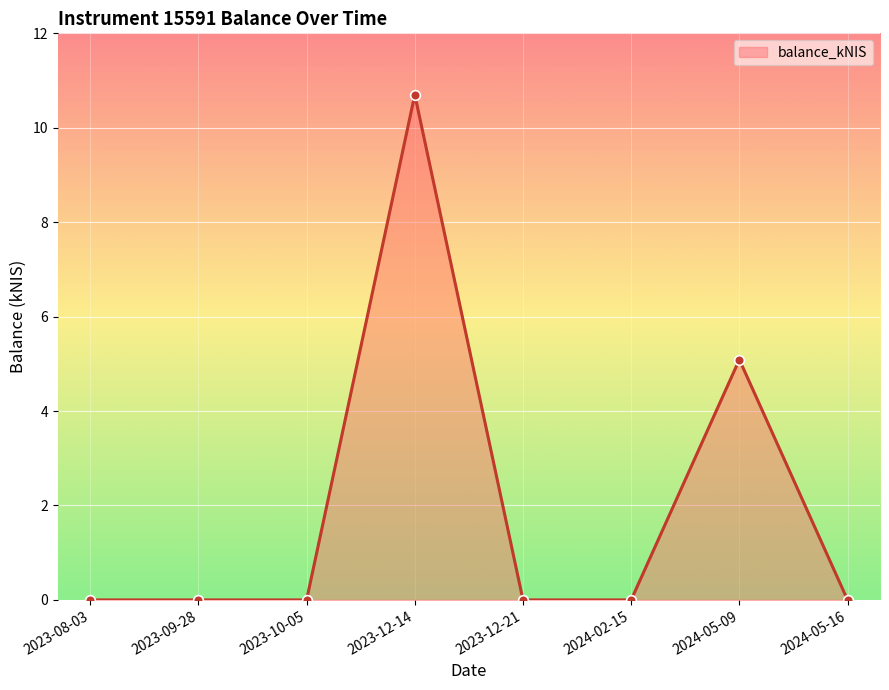

At which category does the chart reach its peak across all series?

2023-12-14